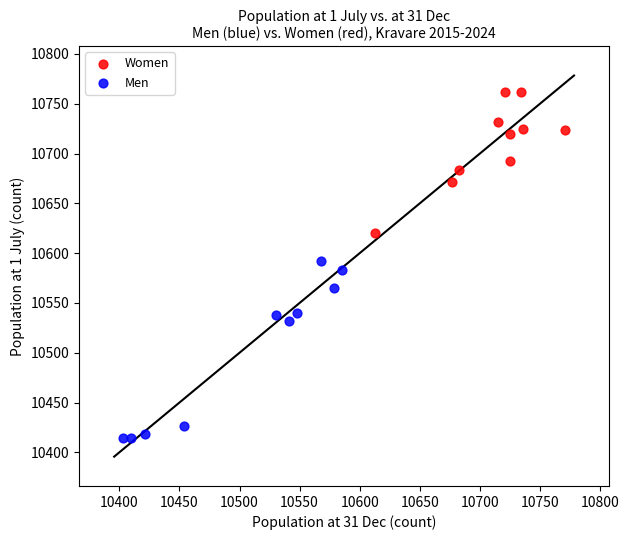

Which series contains the highest Y value?

Women